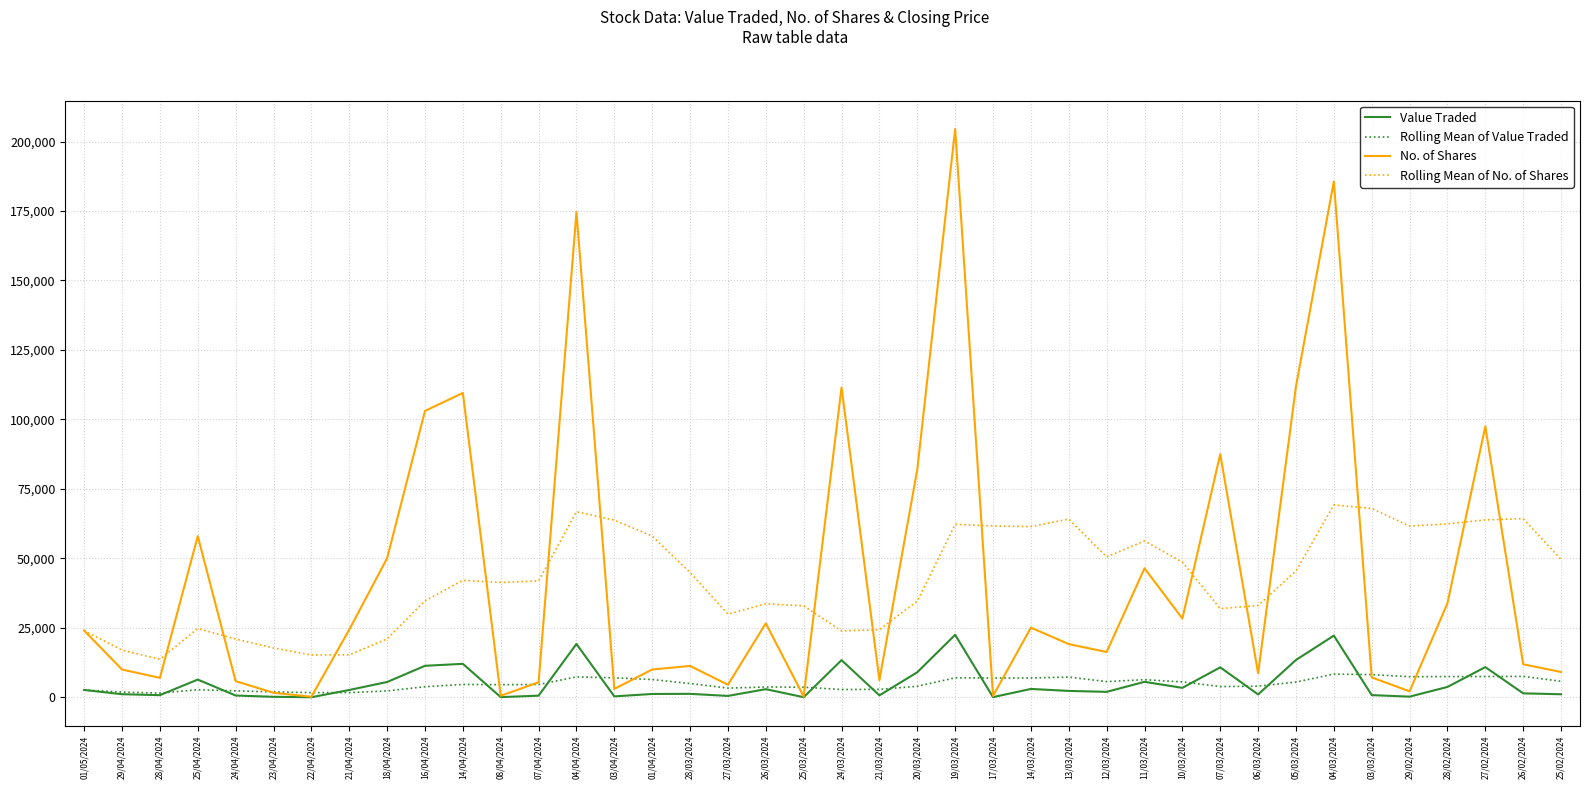

Rank the series by their maximum value, from highest to lowest.

No. of Shares, Rolling Mean of No. of Shares, Value Traded, Rolling Mean of Value Traded